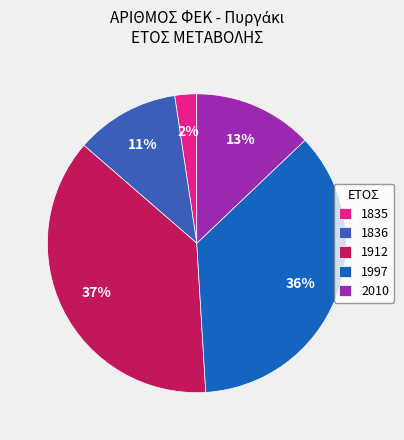

Does any single category account for the majority?

No